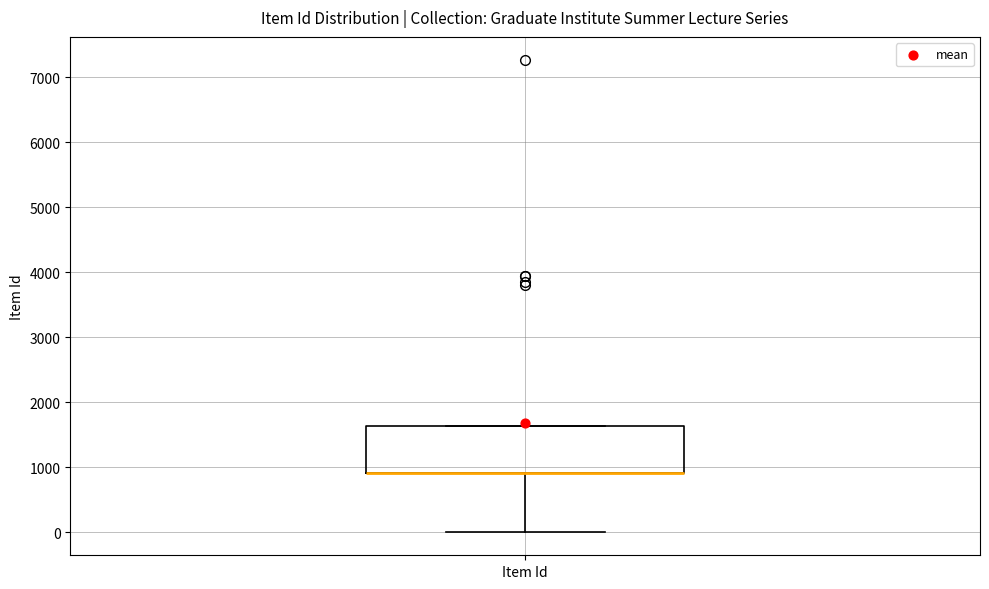

Where does the lower whisker of the box for Item Id end on the y-axis? The values are not printed on the chart, so give them approximately, as read against the axis.

0